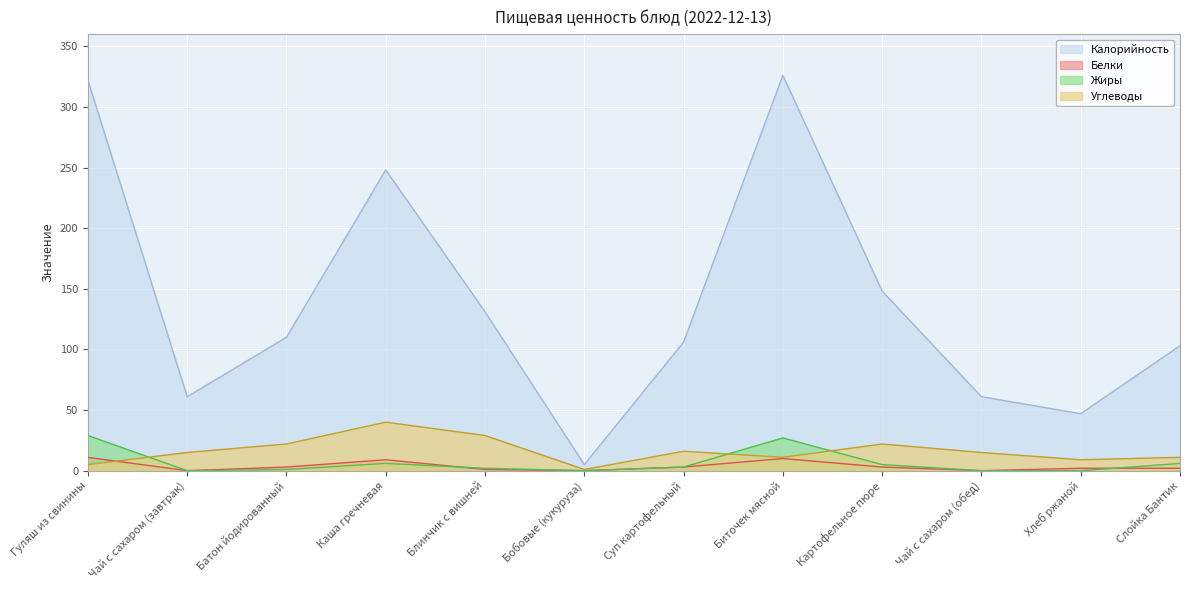

List the series in order of their peak value, lowest first.

Белки, Жиры, Углеводы, Калорийность